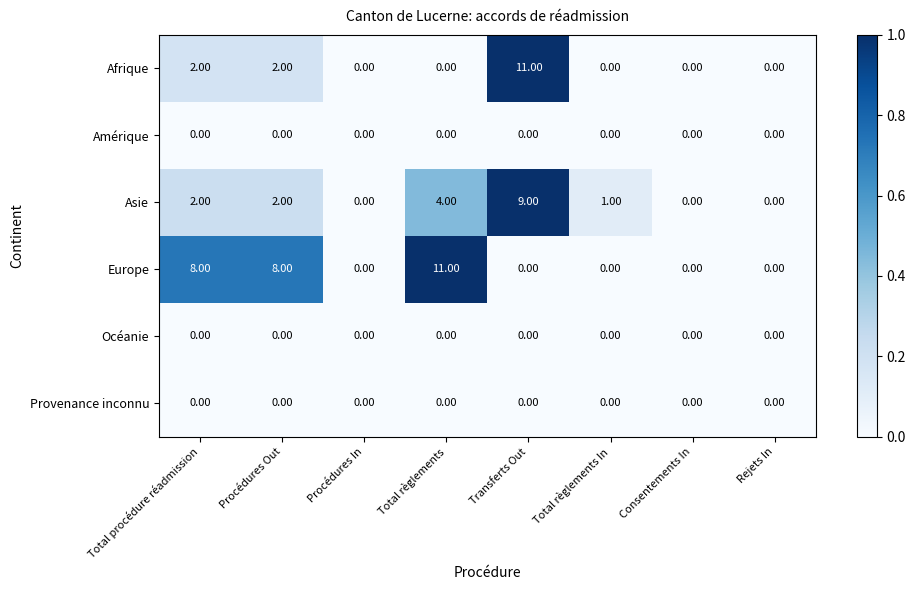

At which category is the sum across all series the highest?

Transferts Out